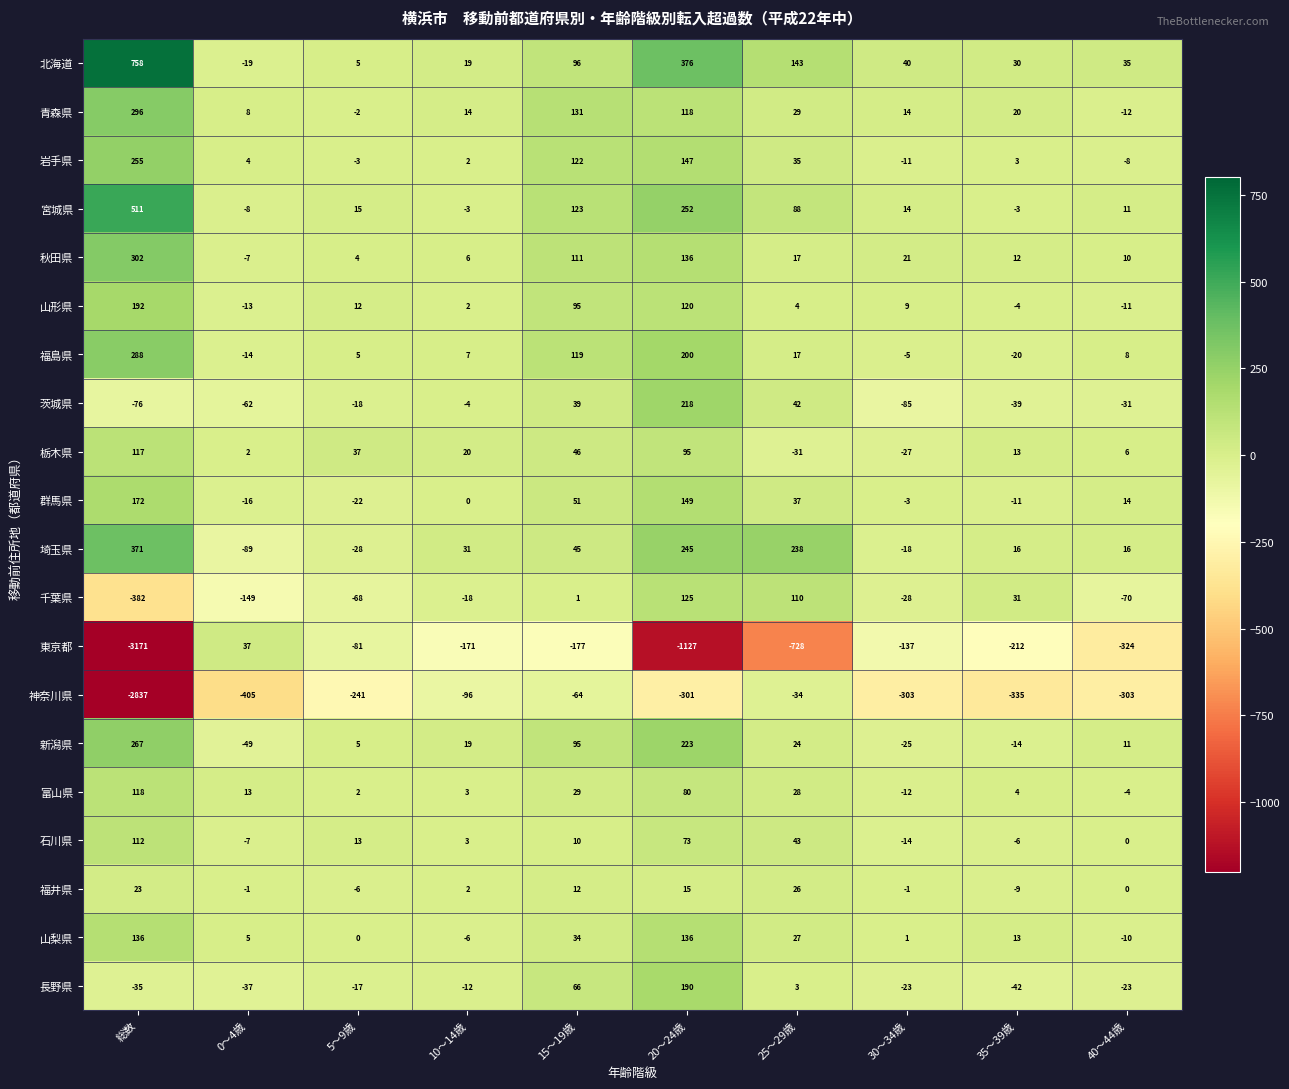

Which series has the widest spread of values?

東京都